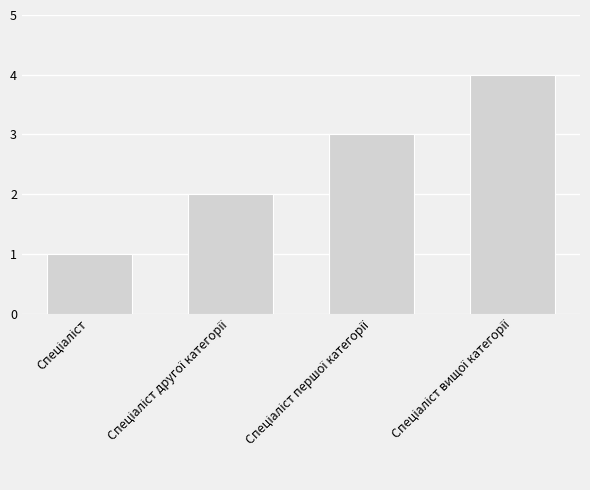

What is the sum of all values?

10